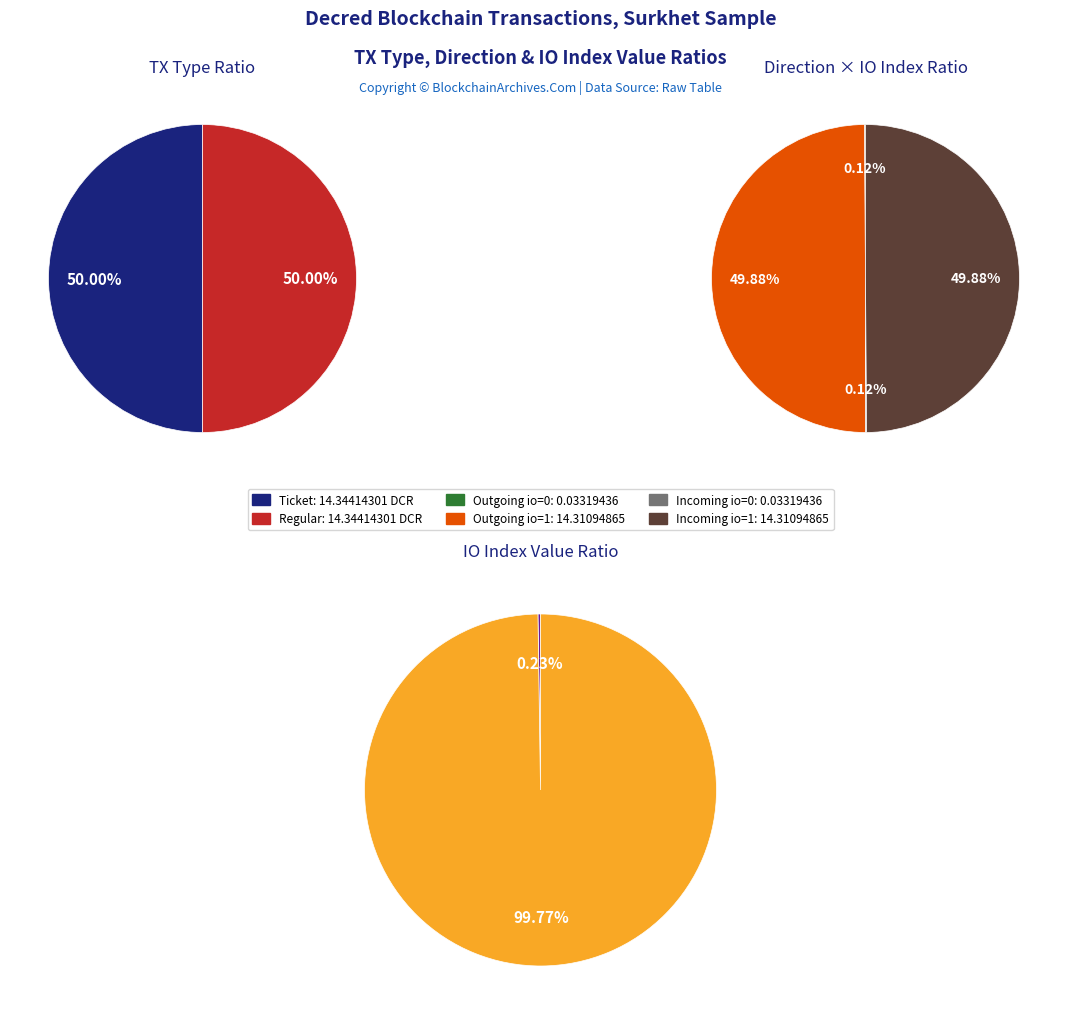

What portion of the pie excludes 0?

99.8%